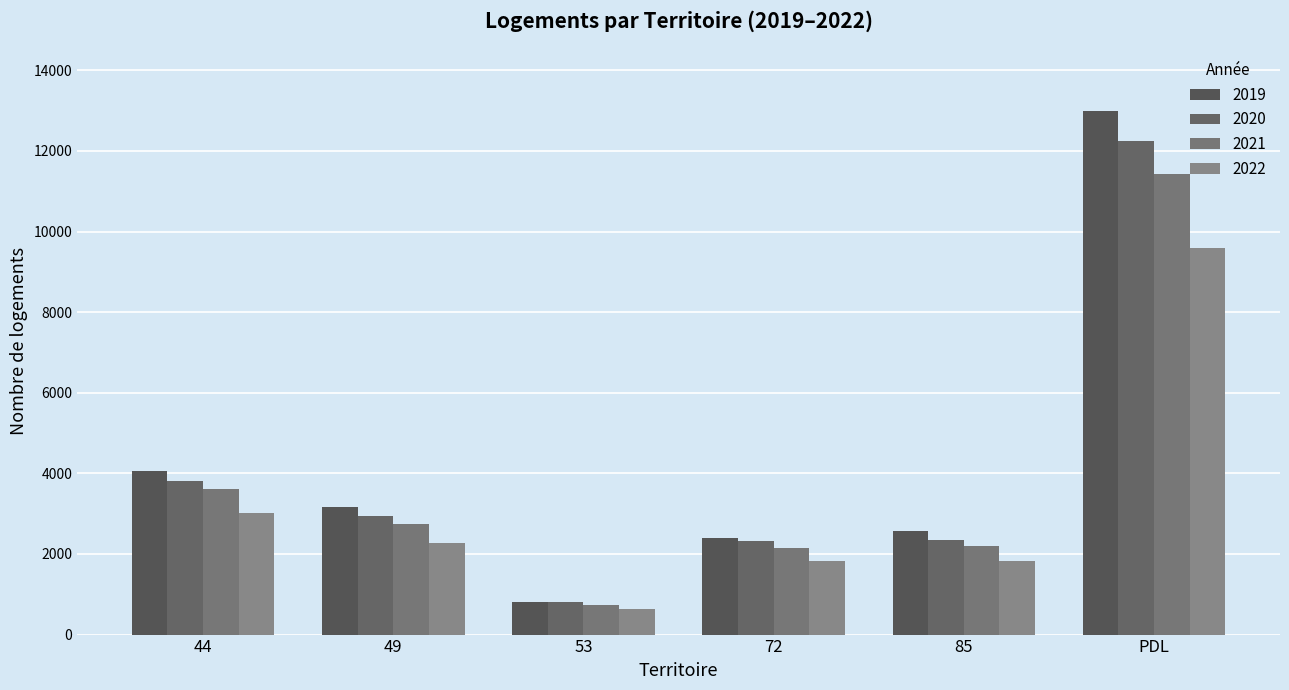

Reading left to right, list all the values displayed in this chart.

2019: 44=4059	49=3157	53=805	72=2401	85=2566	PDL=12988
2020: 44=3815	49=2952	53=797	72=2324	85=2355	PDL=12243
2021: 44=3606	49=2738	53=740	72=2147	85=2188	PDL=11419
2022: 44=3017	49=2281	53=639	72=1821	85=1829	PDL=9587